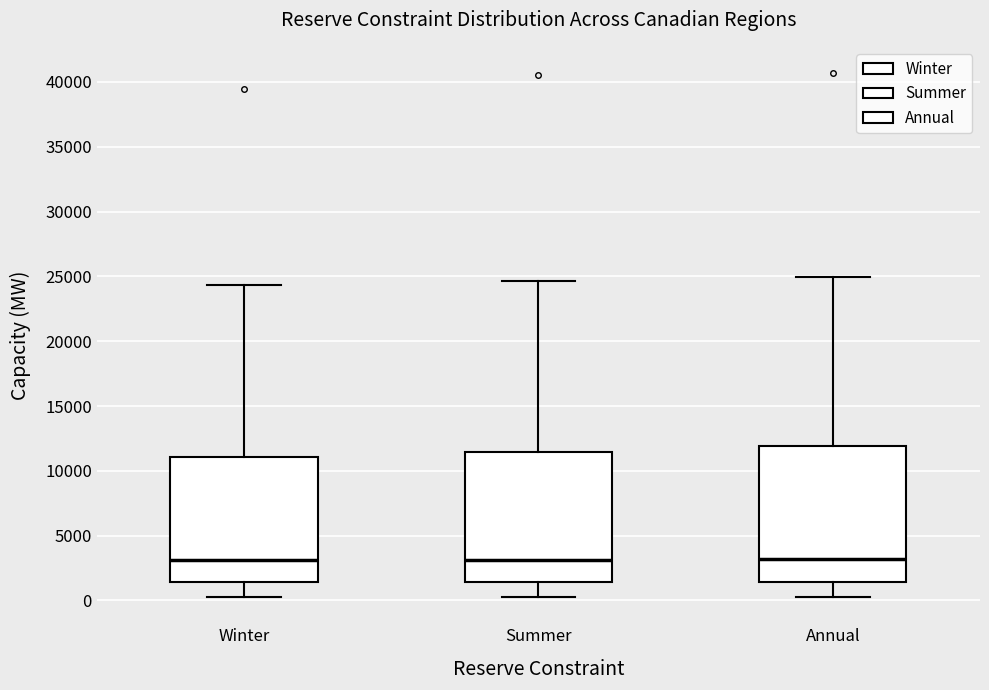

Reading left to right, read every box against the y-axis: the position of its median line, the range the box covers, and the ends of its whiskers. The values are not printed on the chart, so give them approximately, as read against the axis.

Winter: median 3000, box 1500 to 11000, whiskers 500 to 24500
Summer: median 3000, box 1500 to 11500, whiskers 500 to 24500
Annual: median 3000, box 1500 to 12000, whiskers 500 to 25000